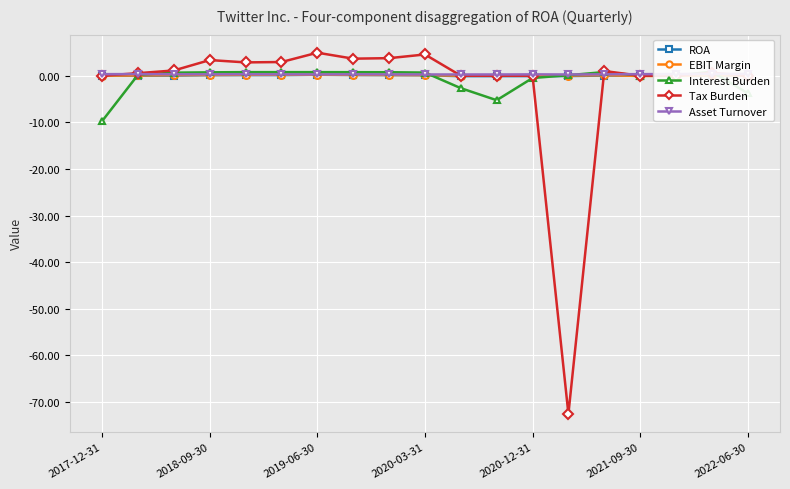

Rank the series by their maximum value, from highest to lowest.

Tax Burden, Interest Burden, Asset Turnover, EBIT Margin, ROA